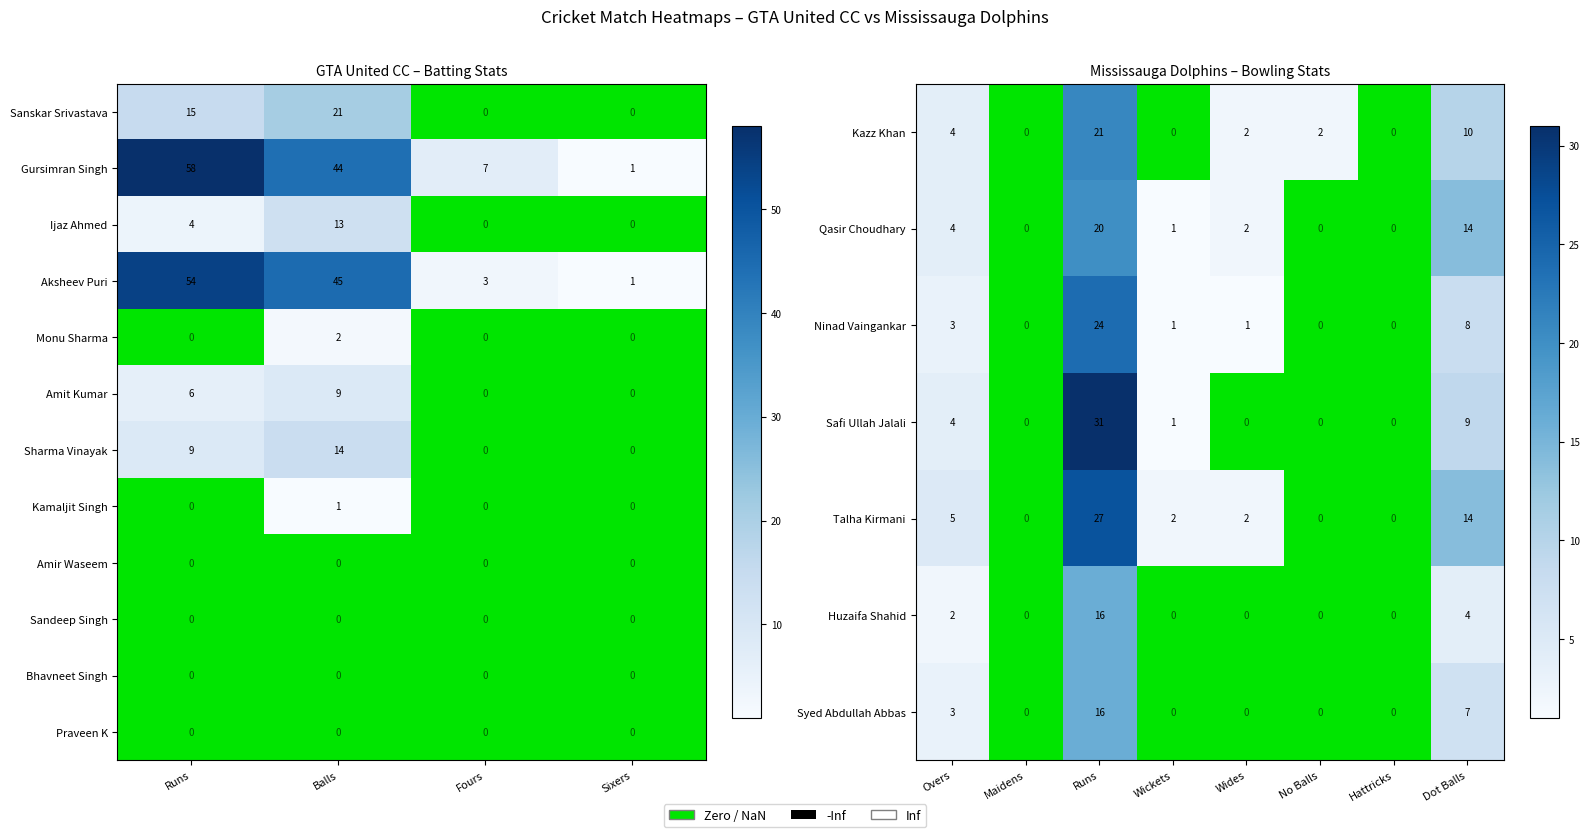

Rank the categories by Gursimran Singh value from highest to lowest.

Runs, Balls, Fours, Sixers